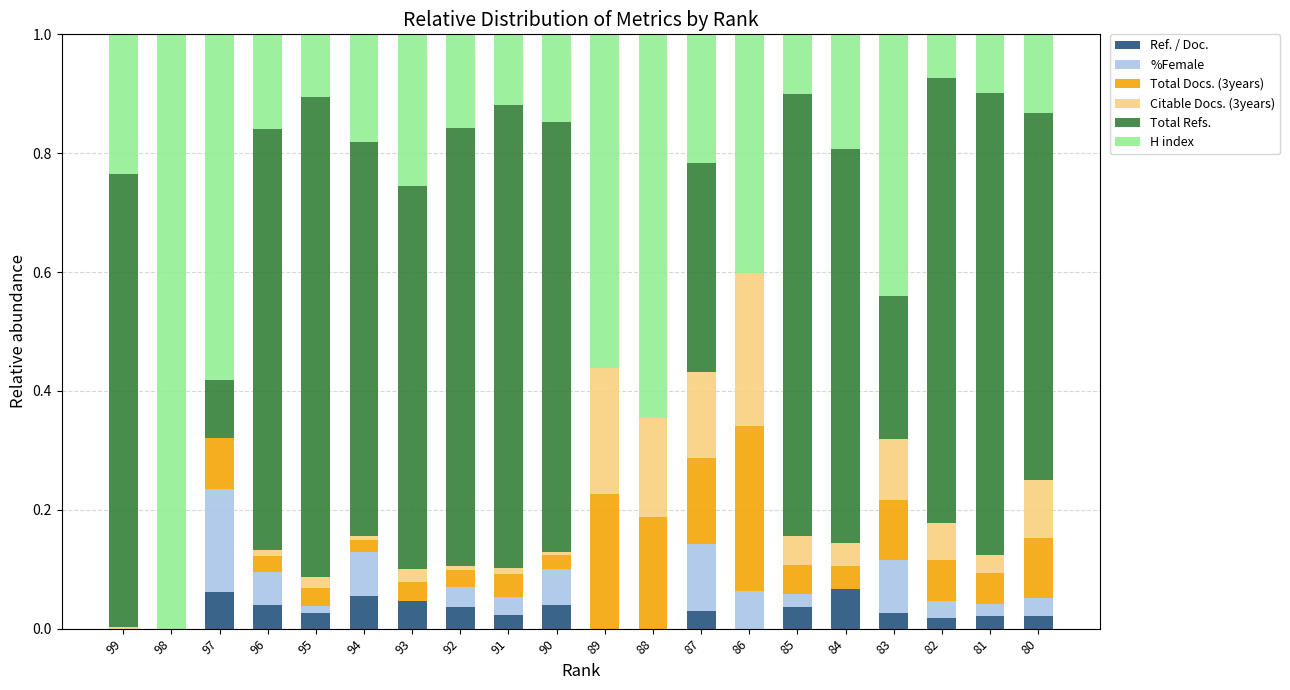

Count the number of data series in this chart.

6